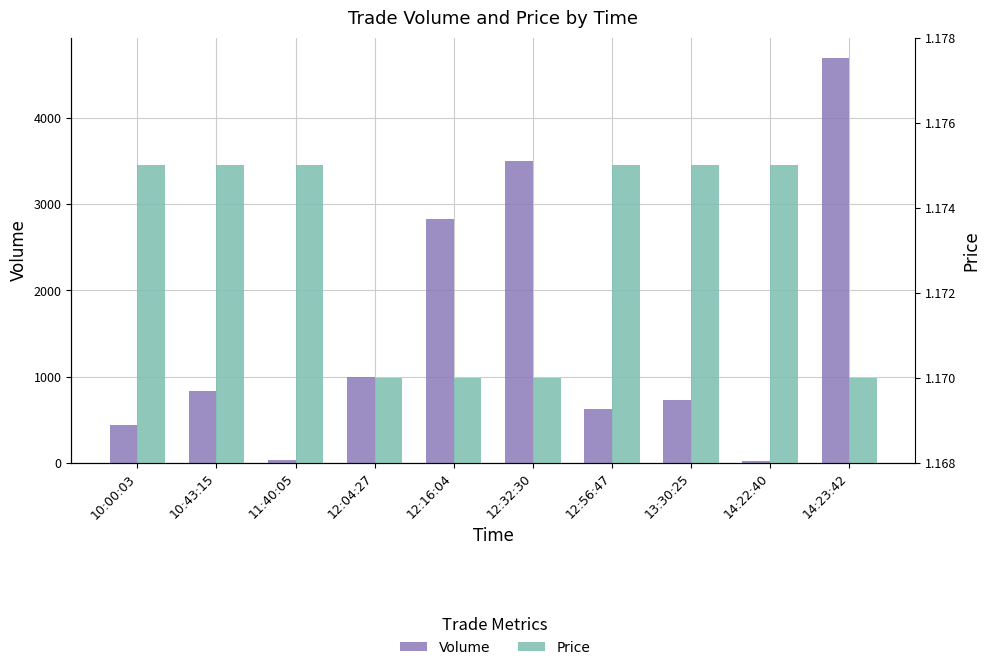

At which category is the sum across all series the highest?

14:23:42